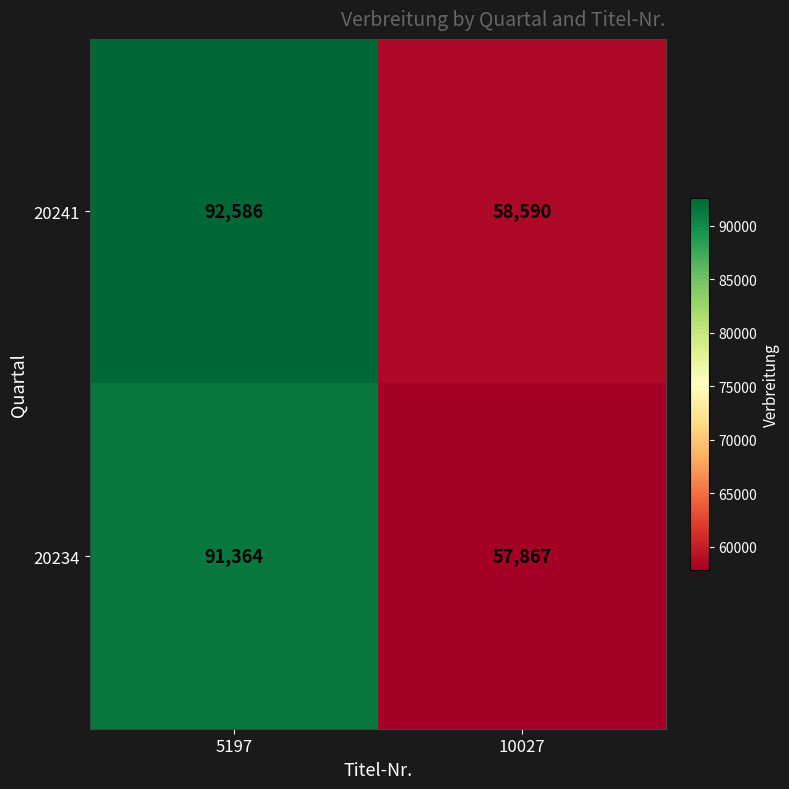

List the series in order of their peak value, highest first.

20241, 20234